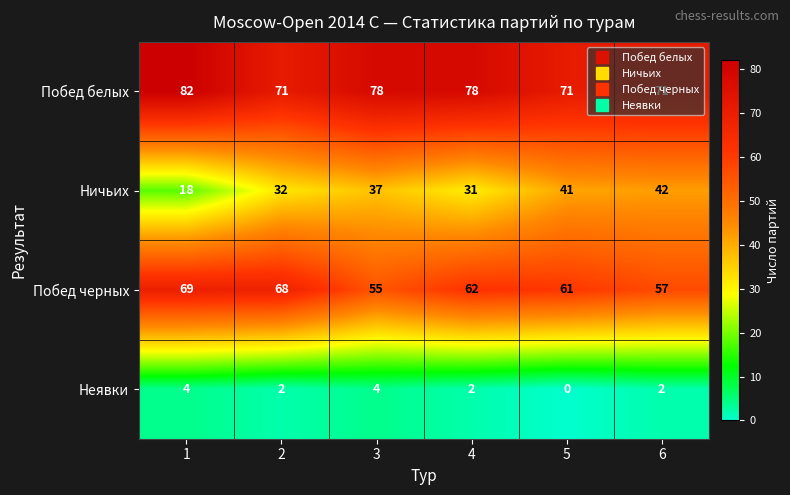

At which category is the sum across all series the highest?

3